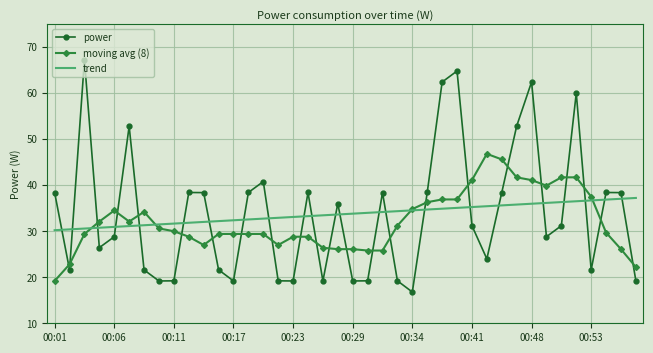

What is the minimum value shown in the chart?

16.8